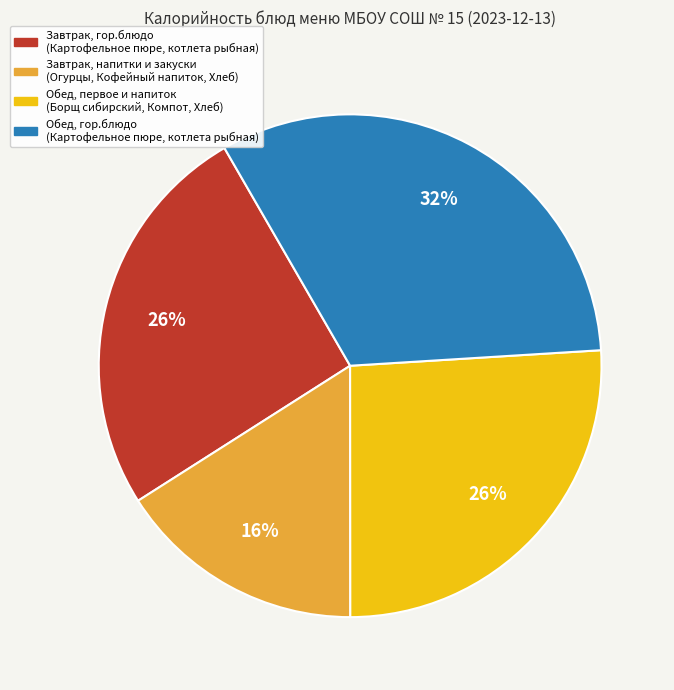

Is there any slice that represents more than half of the pie?

No